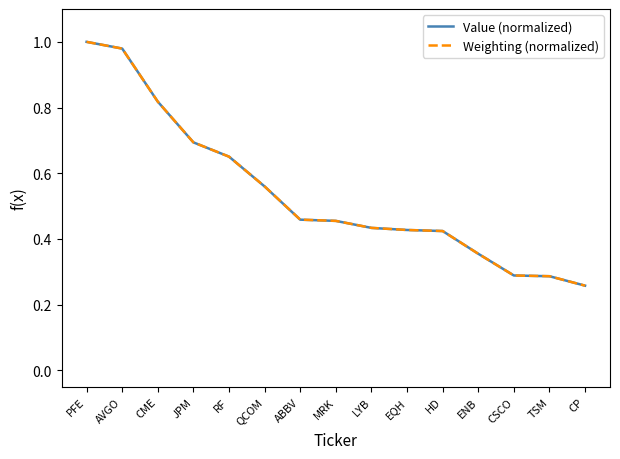

Is it true that Weighting (normalized) equals 0.2 at JPM?

False